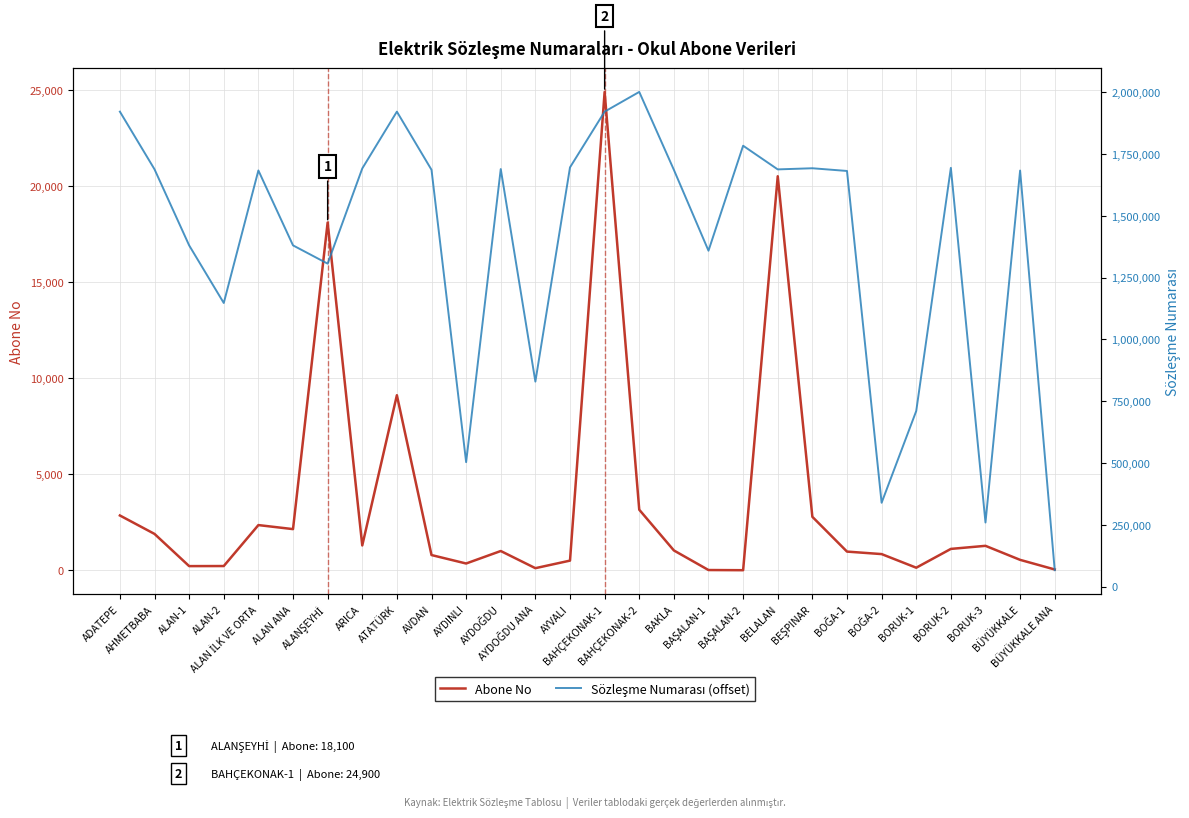

Which series has the largest total across all categories?

Sözleşme Numarası (offset)